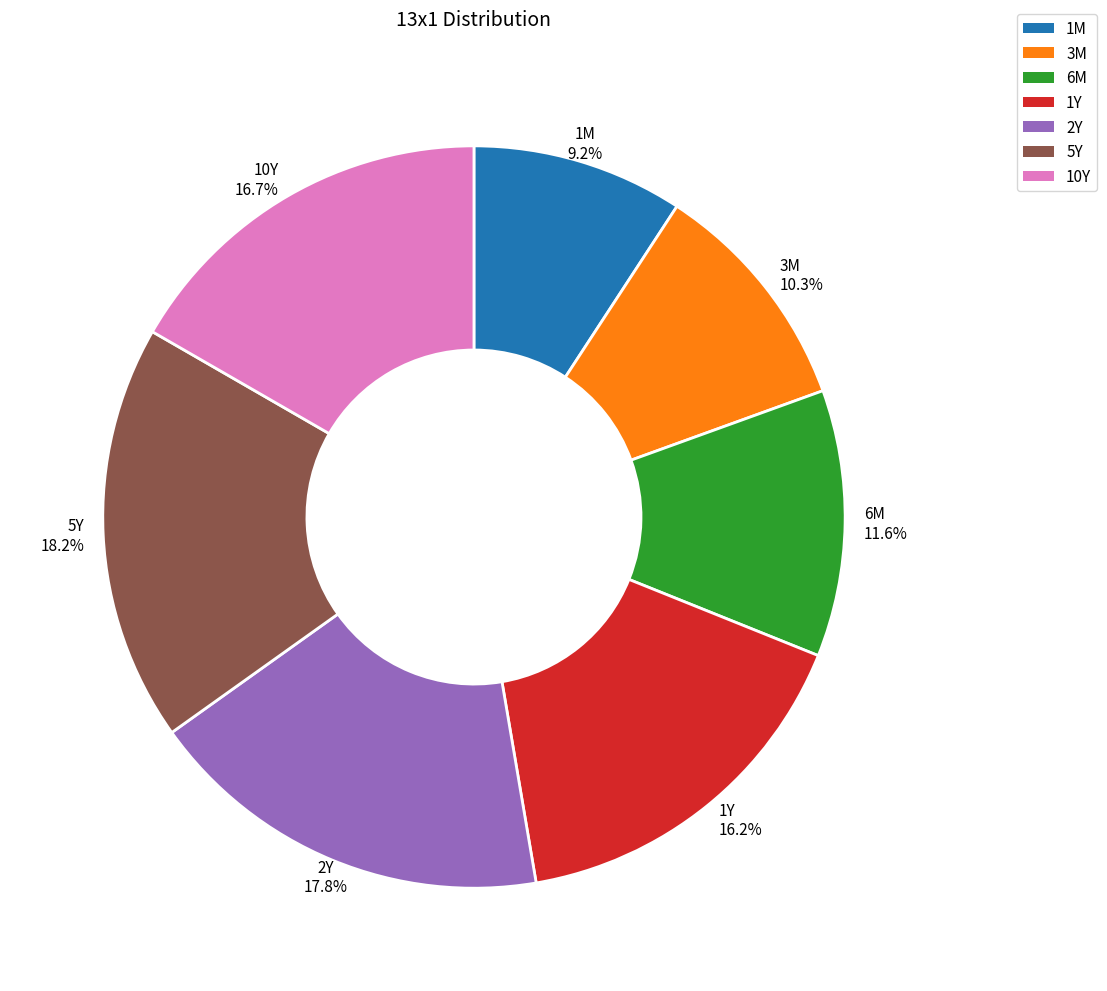

To the nearest percent, what is the difference between the largest and smallest slice percentages?

9%